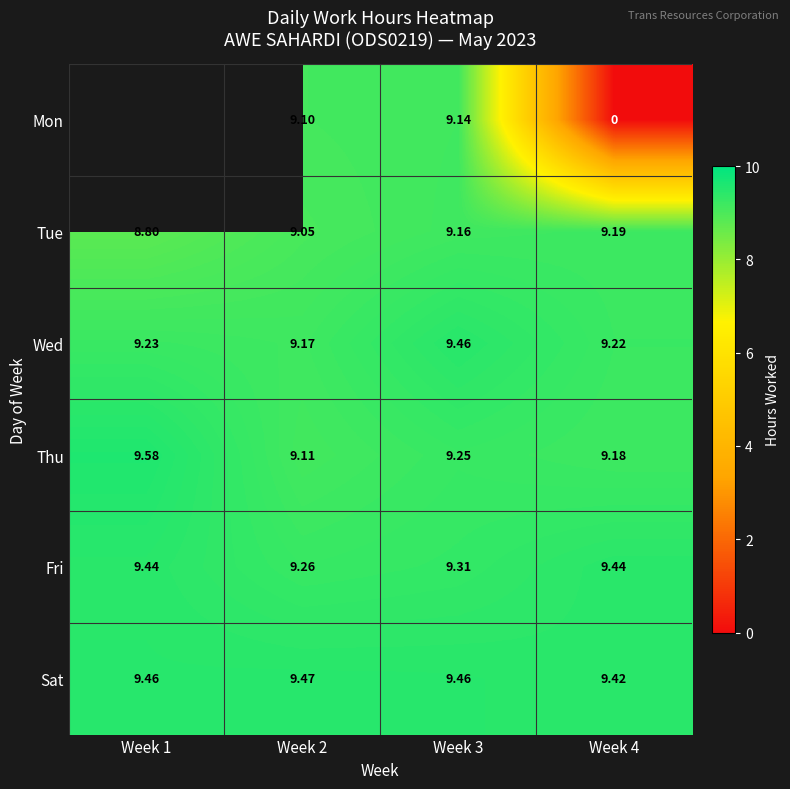

What is the lowest value of the Tue series?

8.8